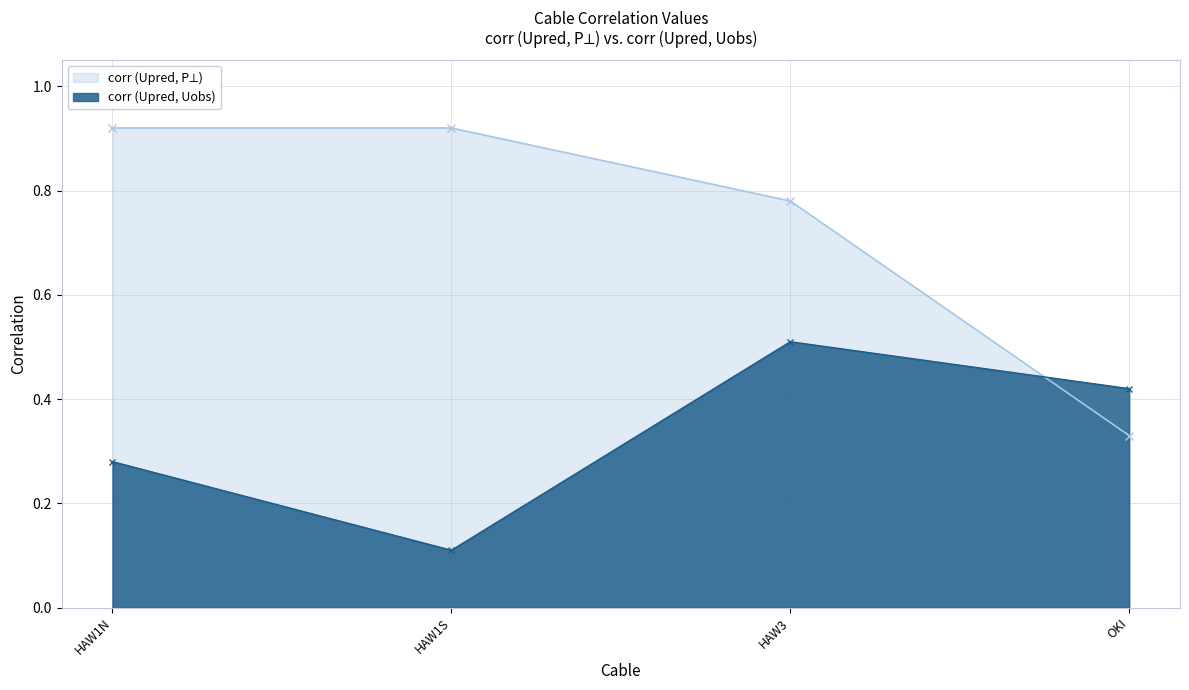

Rank the series by their average value, from lowest to highest.

corr (Upred, Uobs), corr (Upred, P⟂)